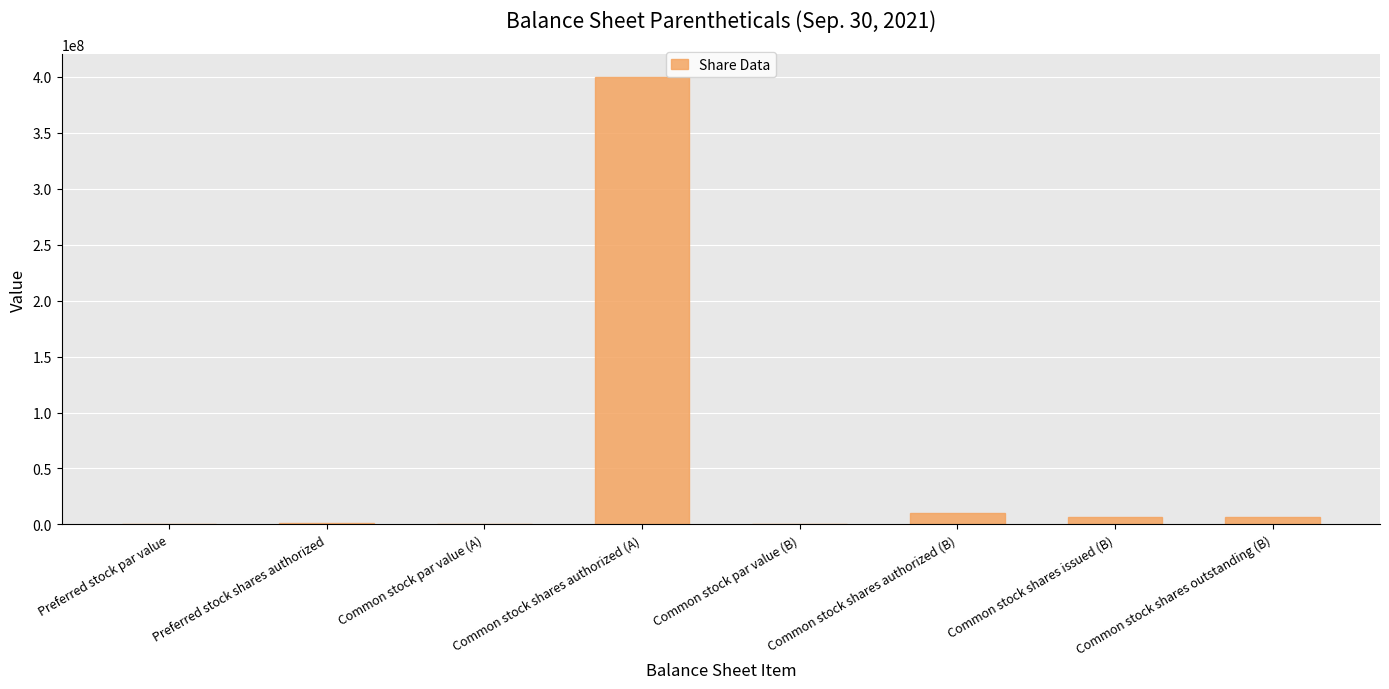

Between Common stock par value (A) and Common stock shares authorized (B), which is larger?

Common stock shares authorized (B)